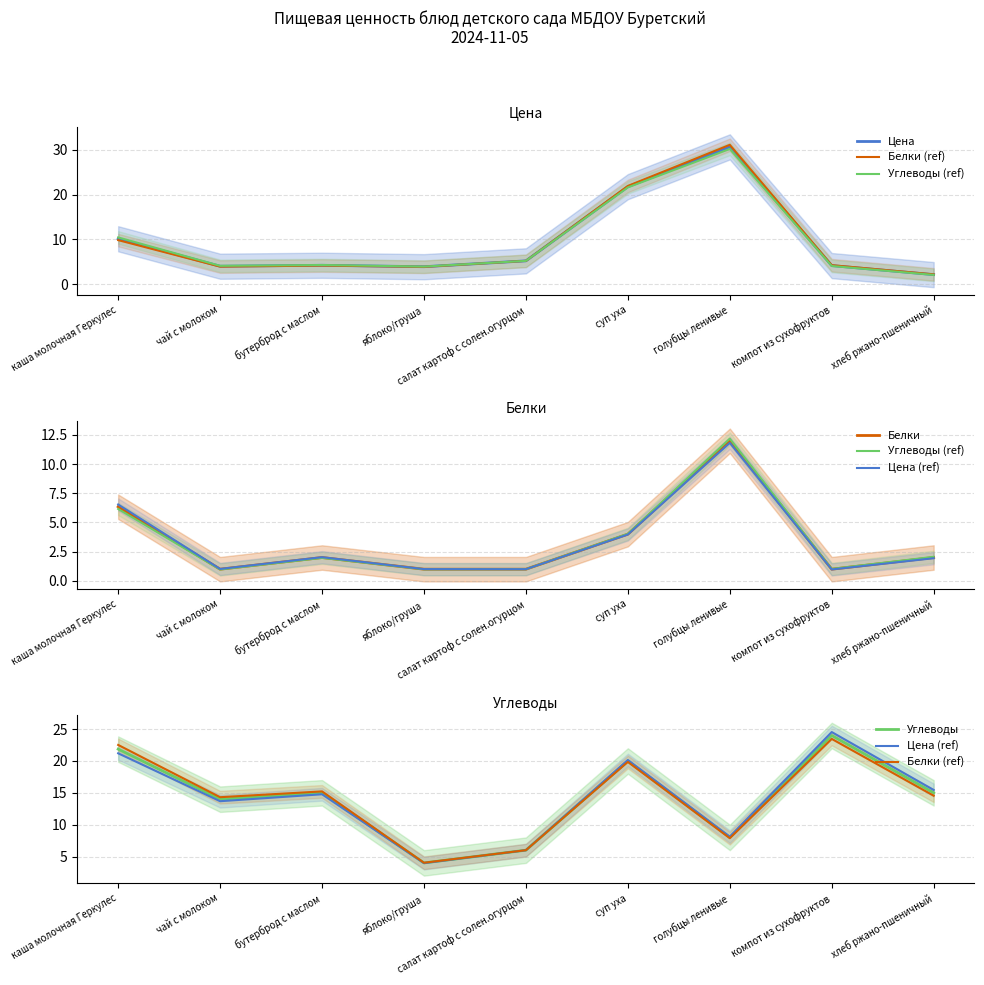

Rank the series by their maximum value, from highest to lowest.

Цена, Цена (ref), Углеводы, Белки (ref), Углеводы (ref), Белки